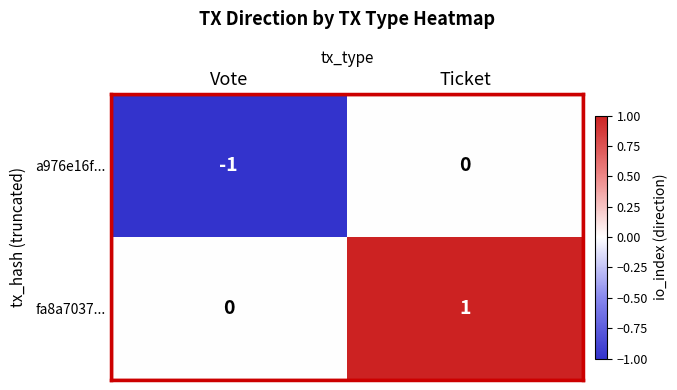

List the series in order of their overall mean, highest first.

fa8a7037..., a976e16f...